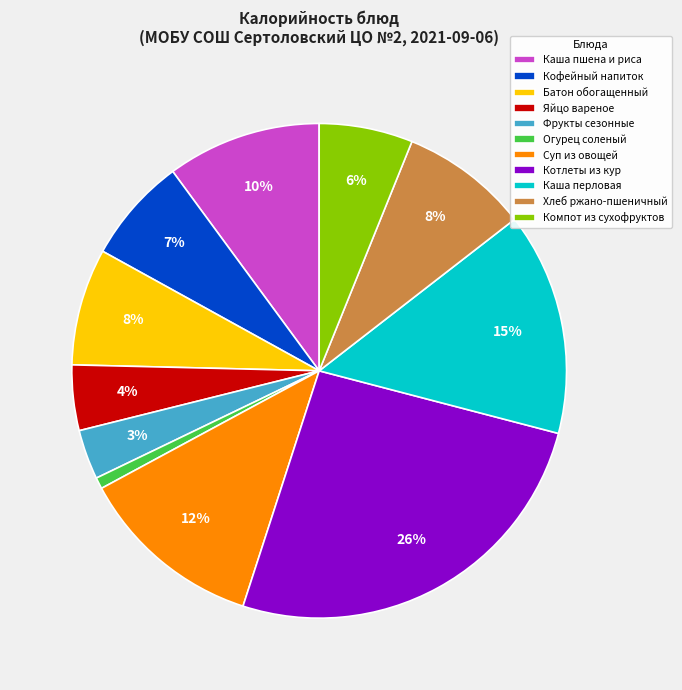

What is the largest slice in the pie chart?

Котлеты из кур